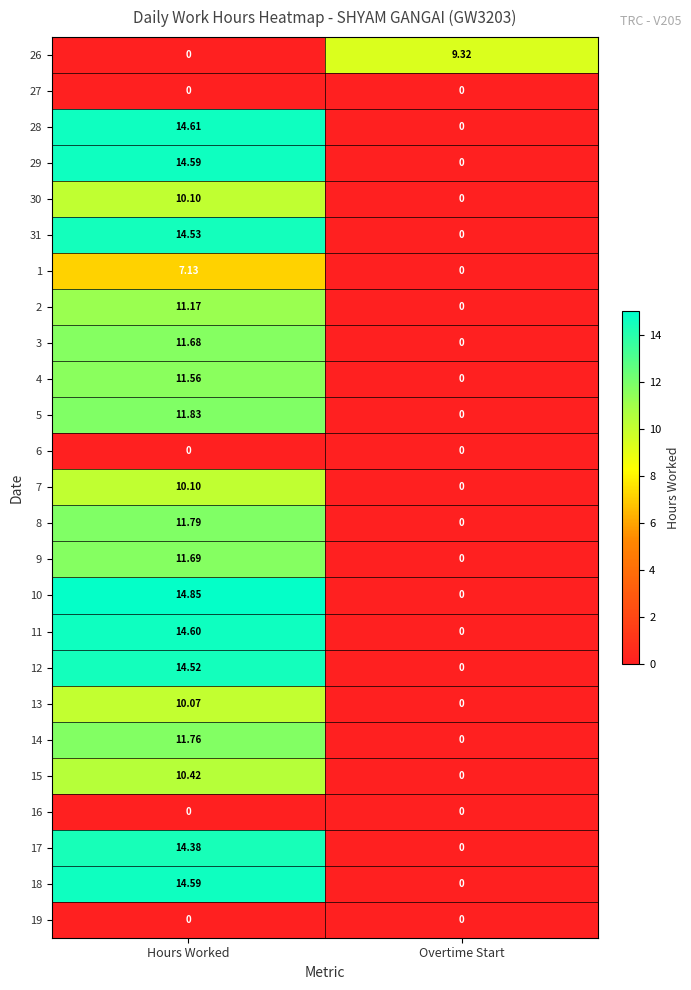

Which category has the highest value across all series?

Hours Worked